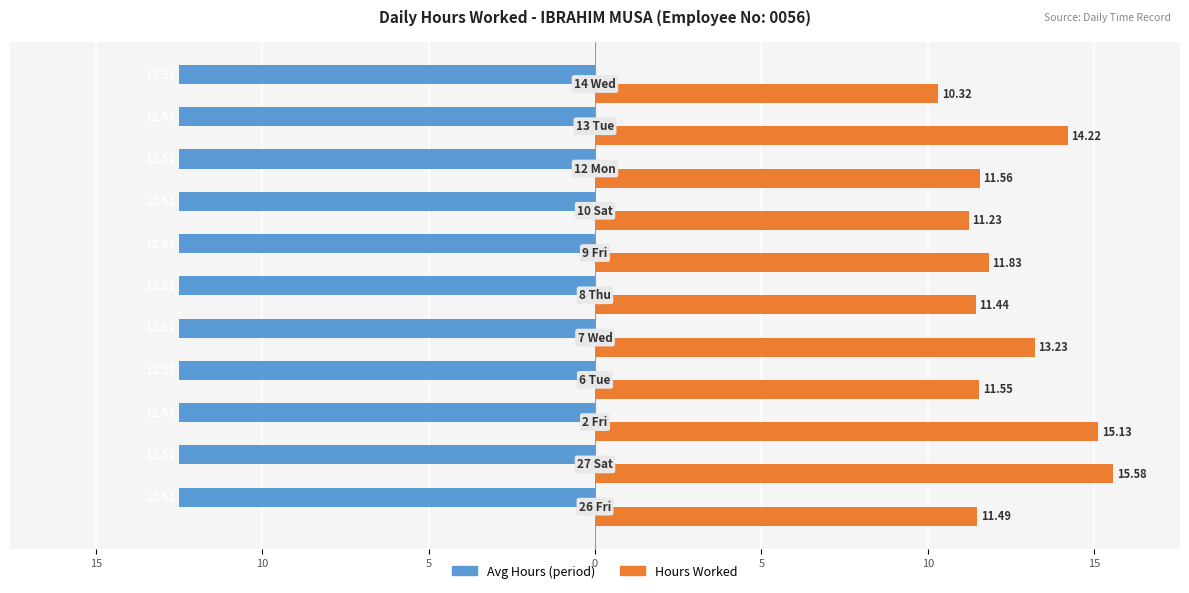

What are all the series names shown in the legend?

Avg Hours (period), Hours Worked